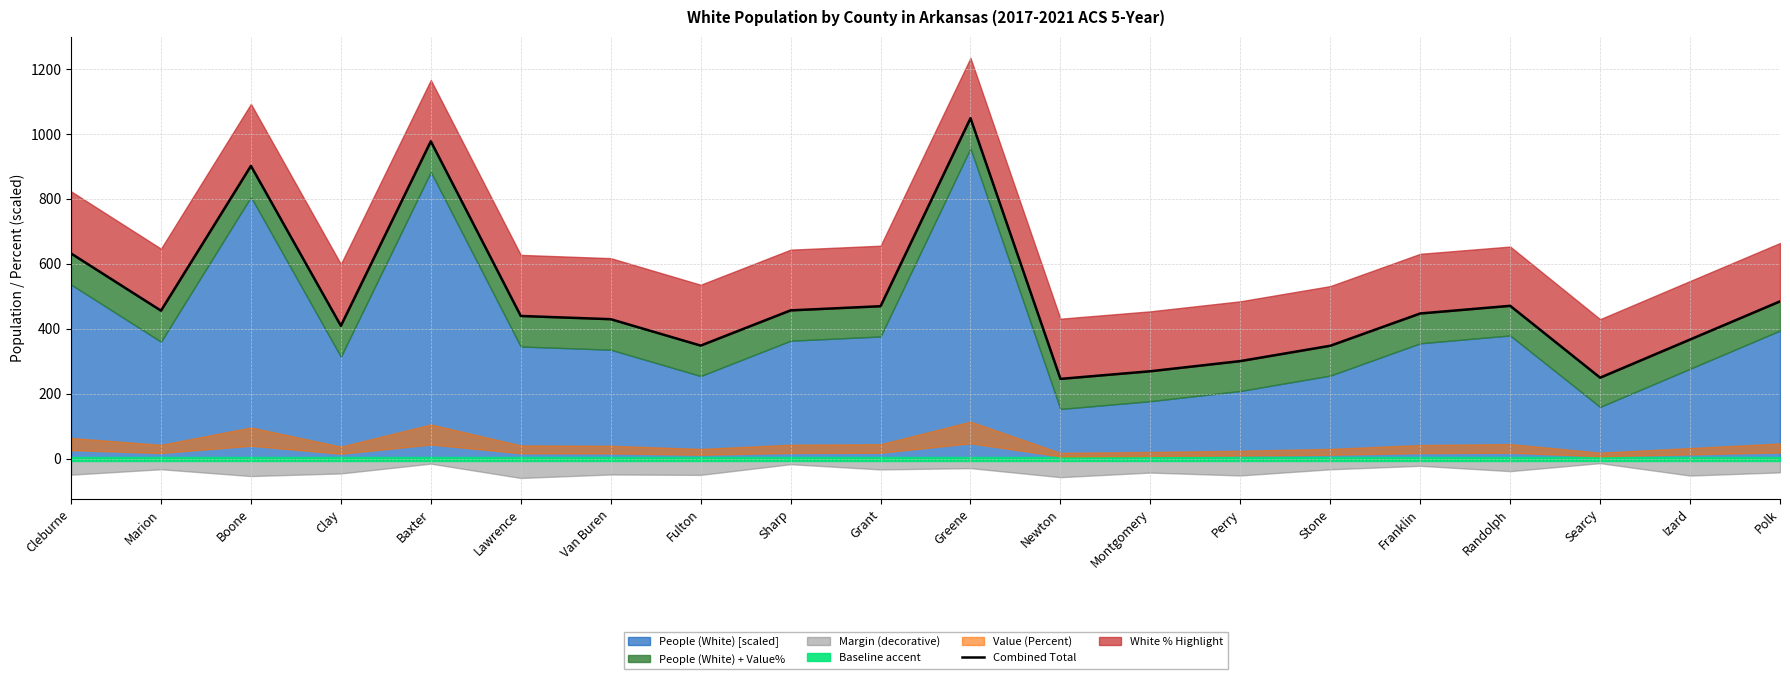

What is the sum of the values at Searcy and Perry?

551.0